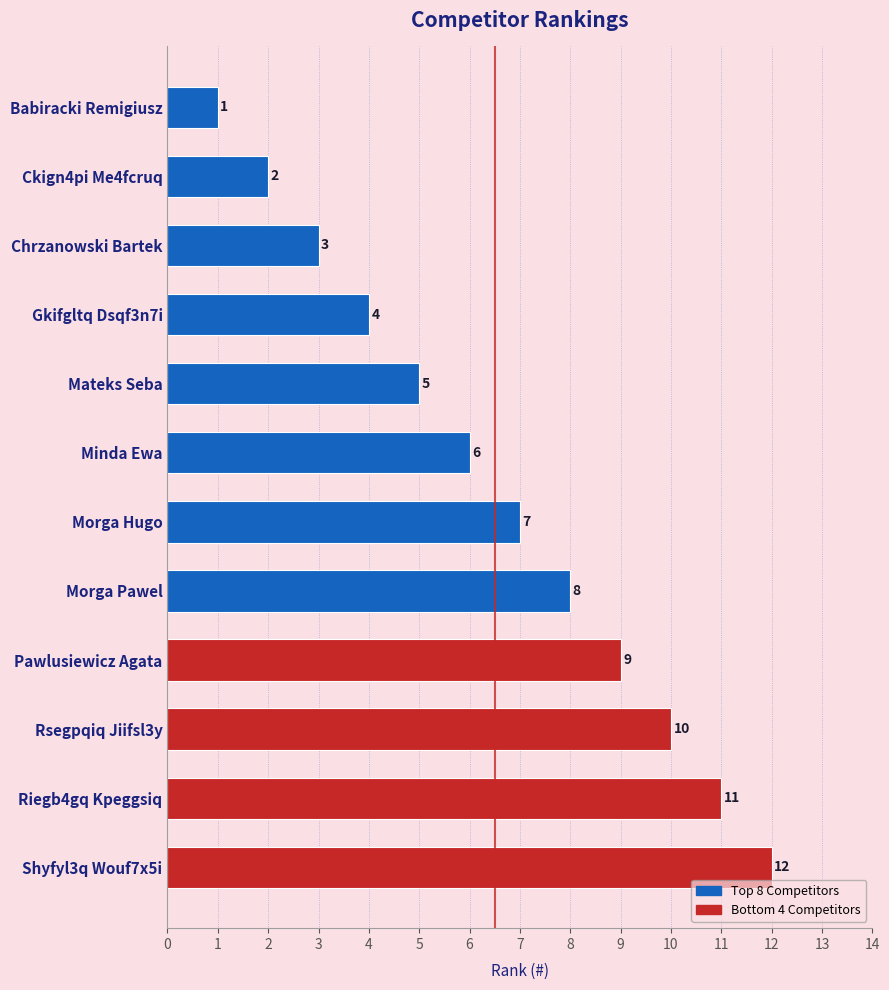

Which label corresponds to the smallest value in the chart?

Babiracki Remigiusz